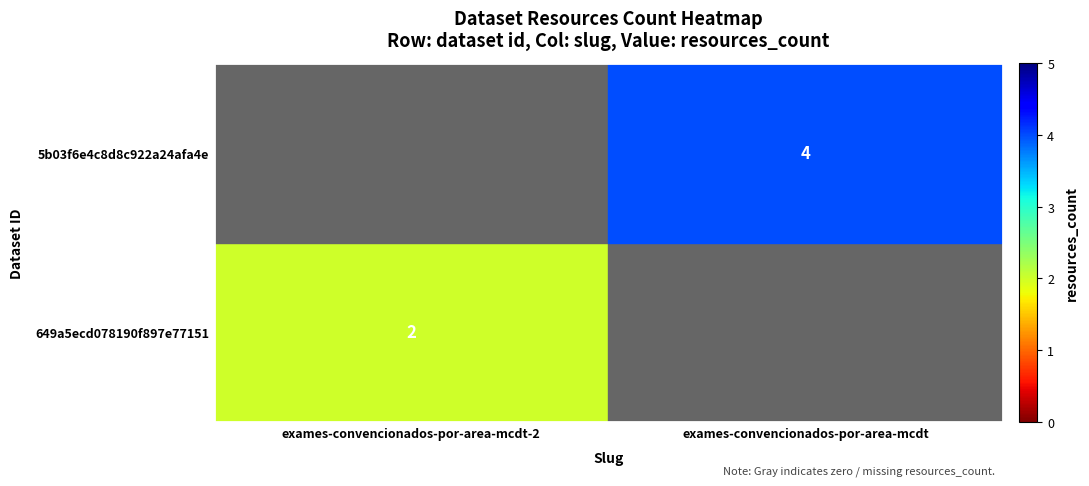

The value of 5b03f6e4c8d8c922a24afa4e at exames-convencionados-por-area-mcdt is 4. True or false?

True